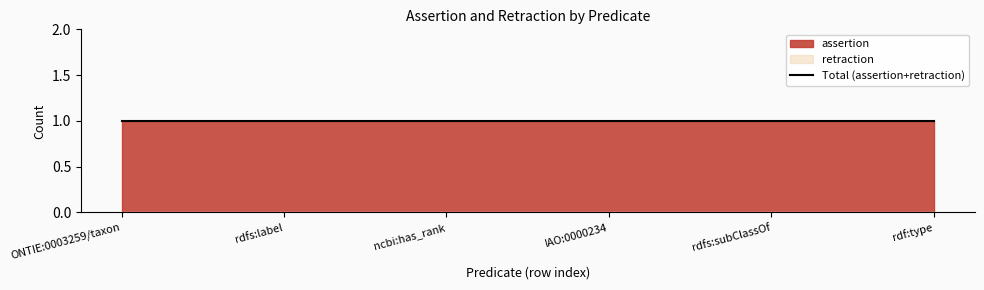

True or false: assertion has more than 1 interior local peaks.

False